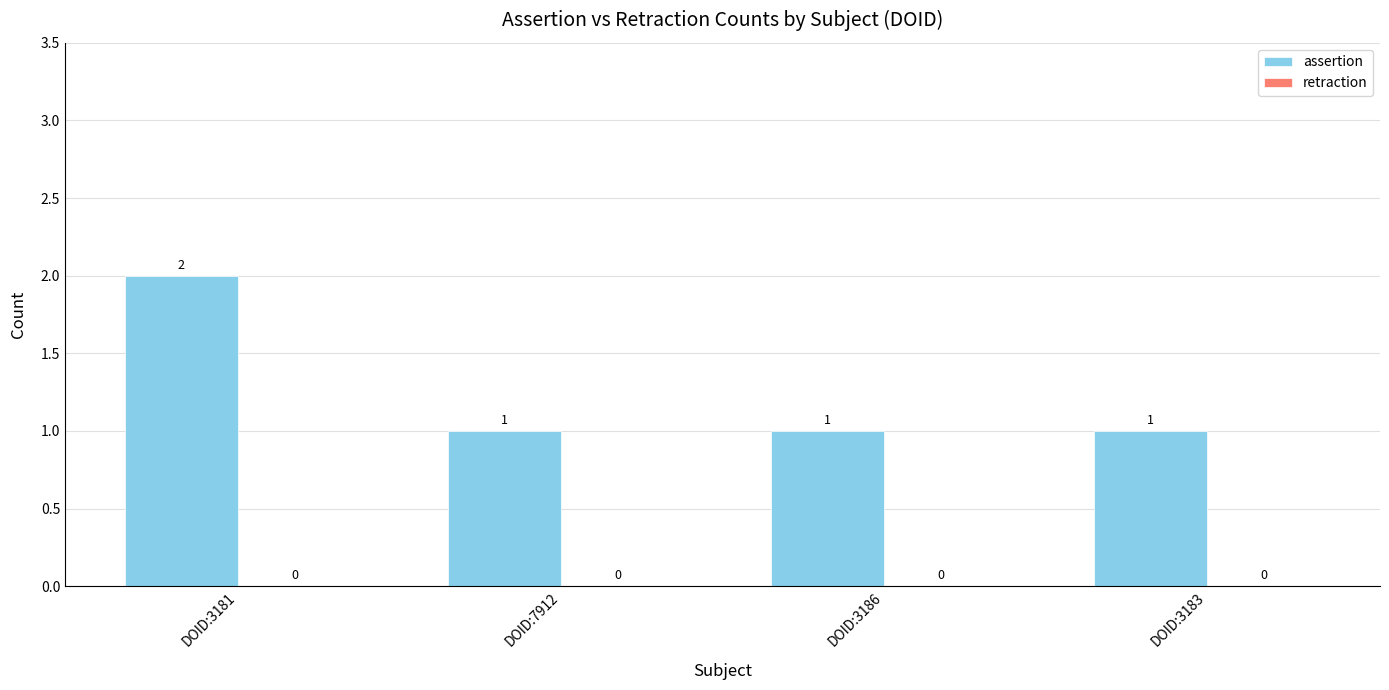

Reading left to right, list all the values displayed in this chart.

2	1	1	1